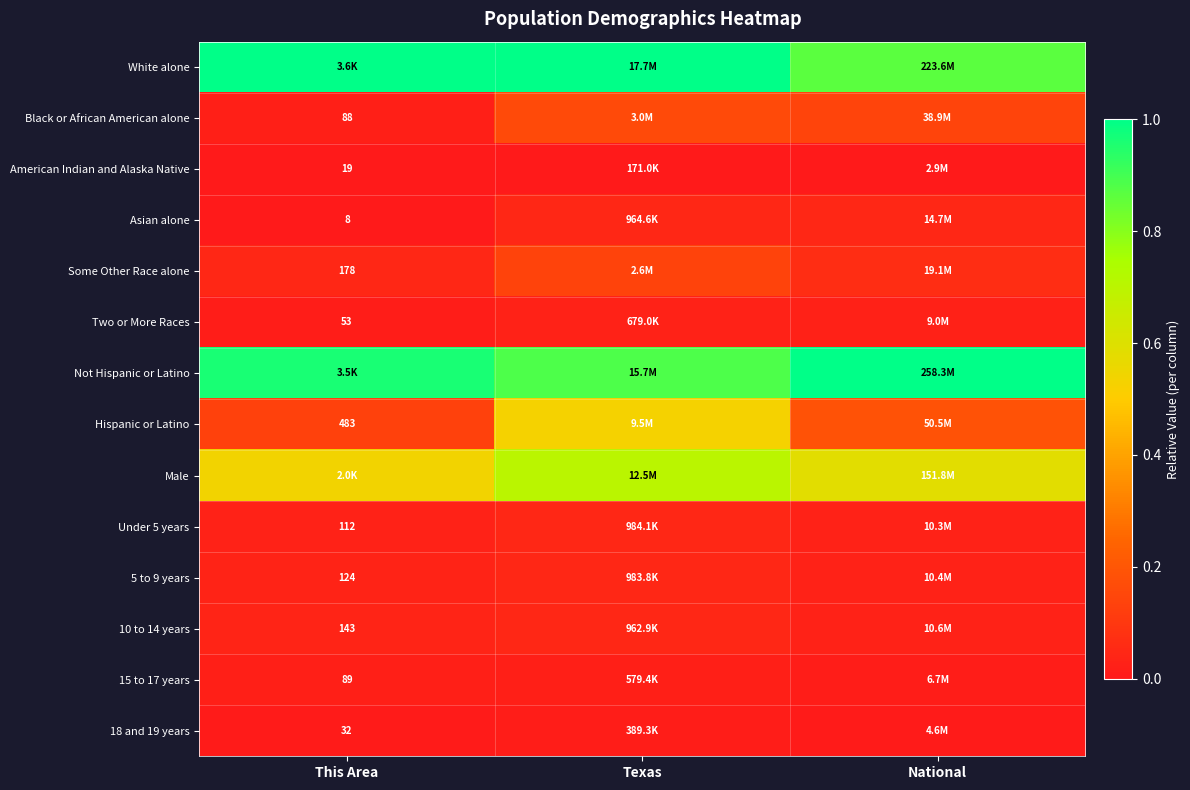

At which label does Male reach its peak?

Texas